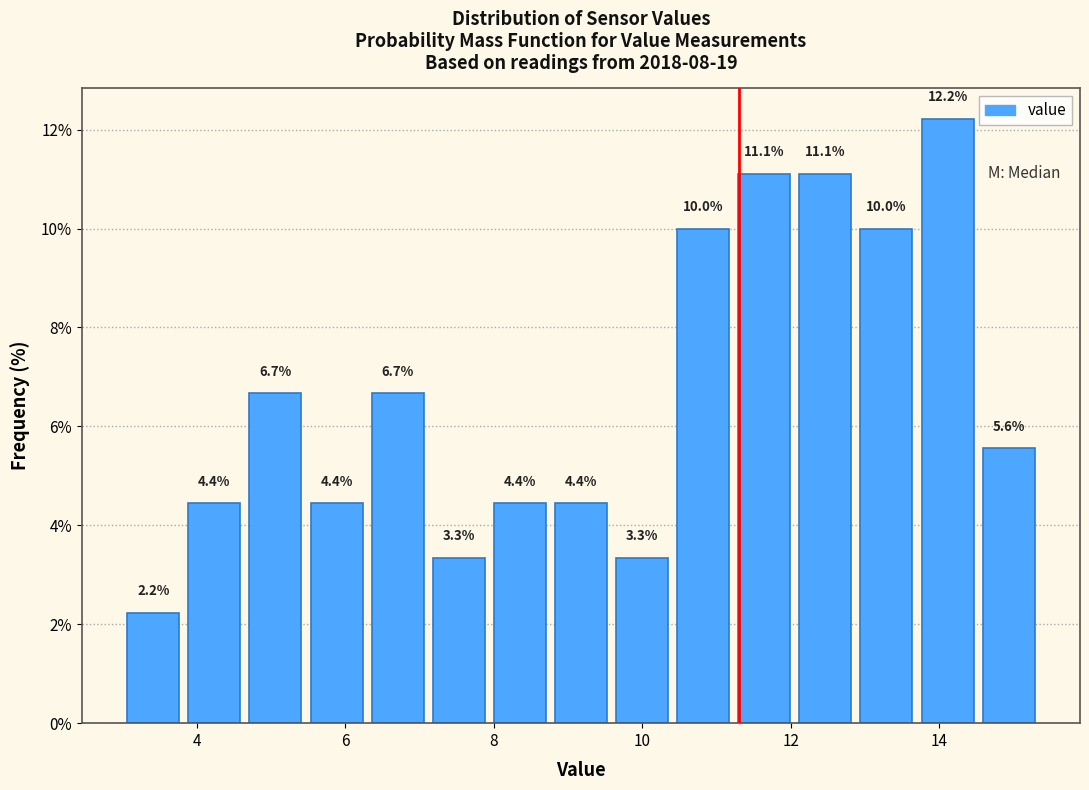

Reading left to right, transcribe this chart: for each bar, give the range it covers on the x-axis and its height. The bar edges are not printed on the chart, so give them approximately, as read against the axis.

3.0 to 3.8: 2.2
3.8 to 4.6: 4.4
4.6 to 5.4: 6.7
5.4 to 6.2: 4.4
6.2 to 7.2: 6.7
7.2 to 8.0: 3.3
8.0 to 8.8: 4.4
8.8 to 9.6: 4.4
9.6 to 10.4: 3.3
10.4 to 11.2: 10.0
11.2 to 12.0: 11.1
12.0 to 12.8: 11.1
12.8 to 13.8: 10.0
13.8 to 14.6: 12.2
14.6 to 15.4: 5.6